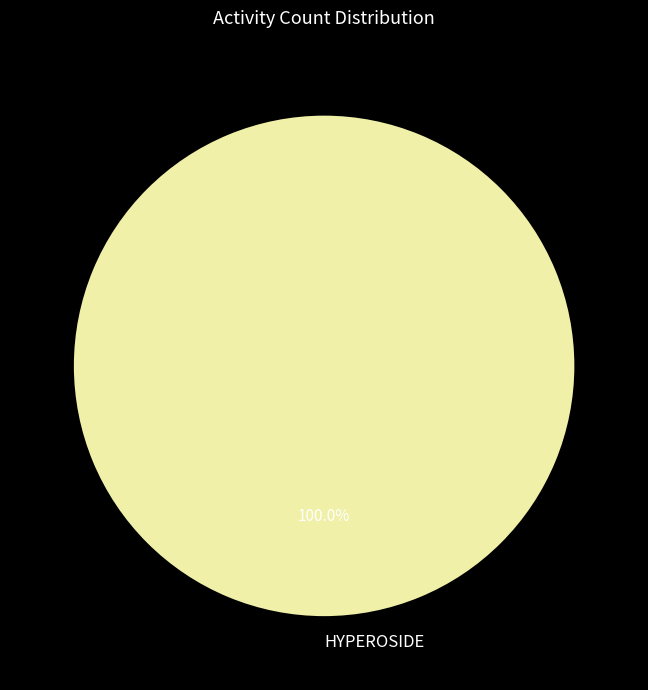

Does HYPEROSIDE account for over 50% of the chart?

Yes